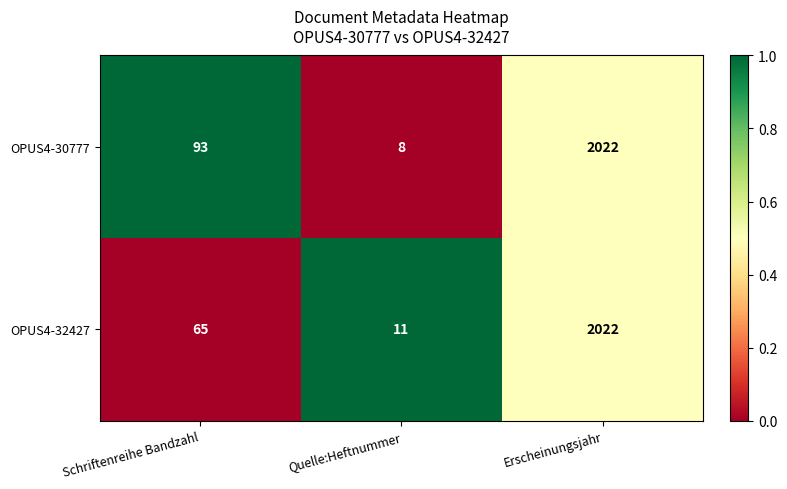

What is the total value across all series at Erscheinungsjahr?

4044